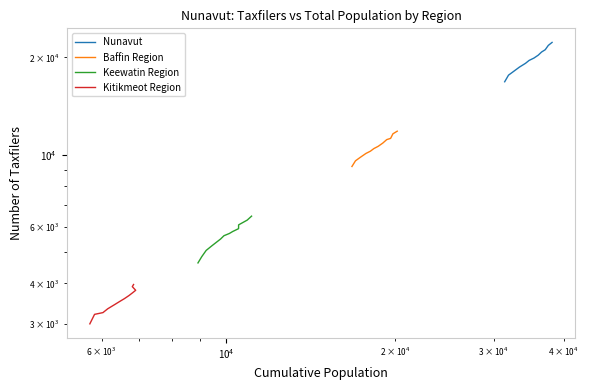

Does the chart display data point markers on the line(s)?

No